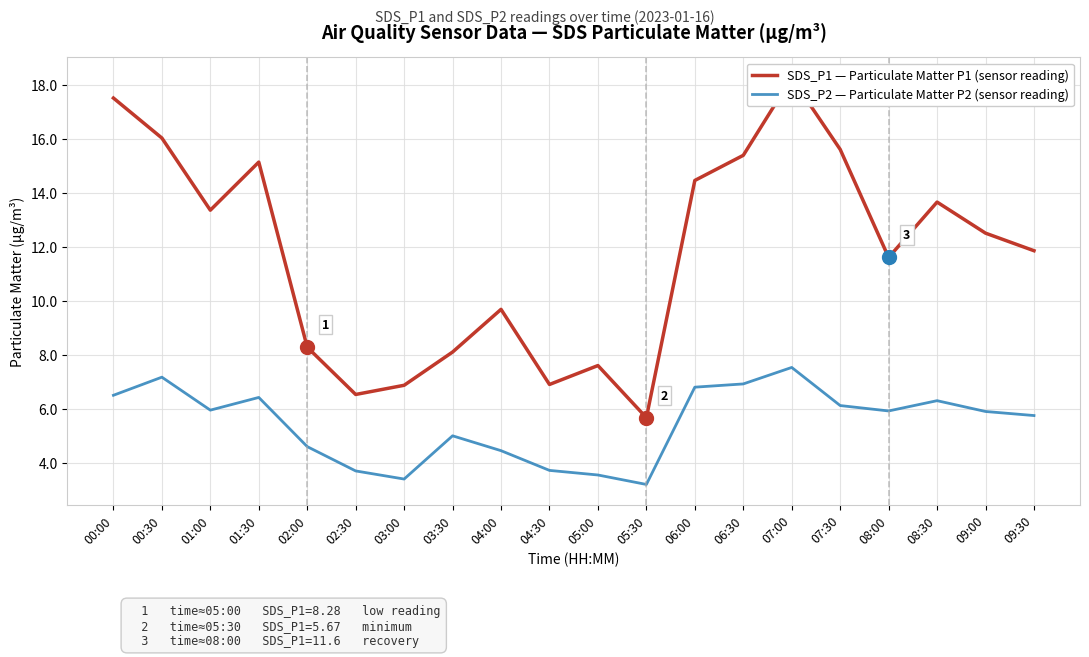

True or false: SDS_P2 — Particulate Matter P2 (sensor reading) and SDS_P1 — Particulate Matter P1 (sensor reading) intersect in this chart.

False